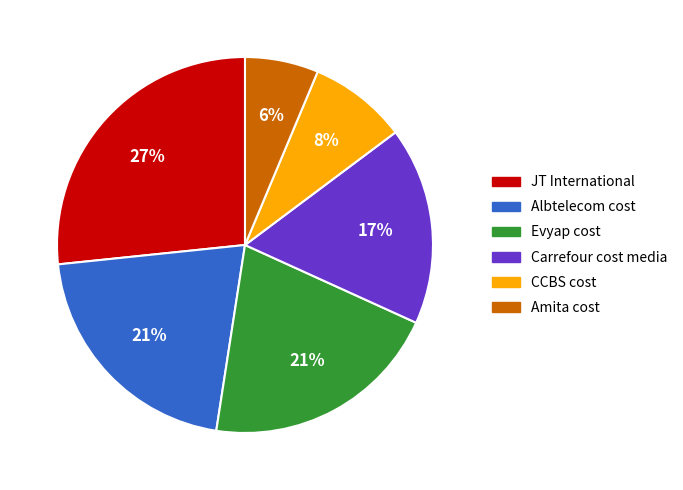

Which category has the smallest portion of the pie?

Amita cost